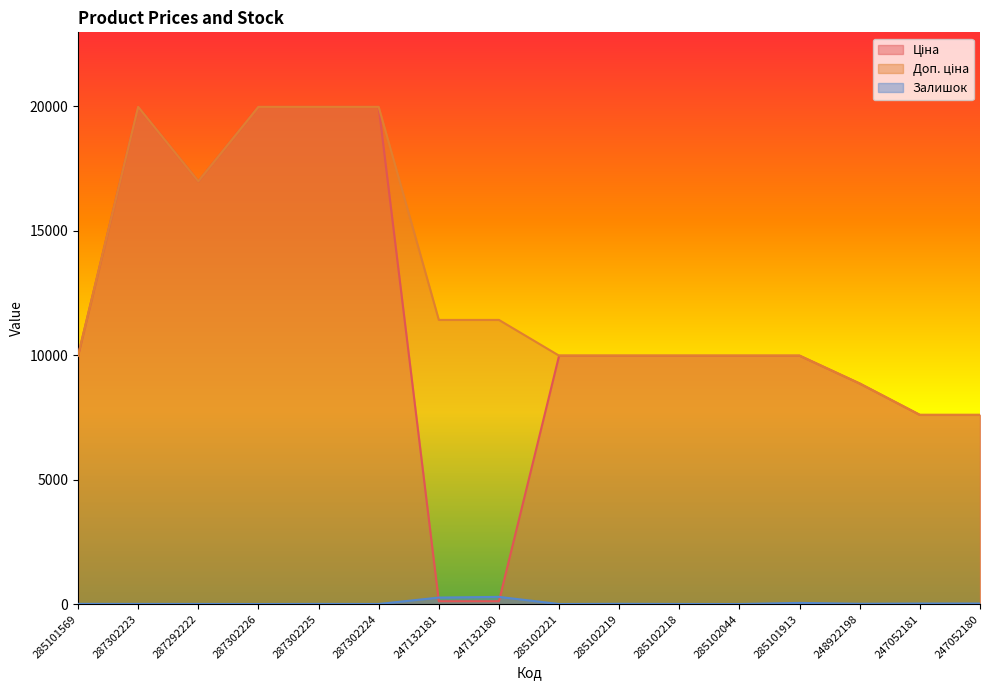

How many lines are shown in the chart?

3